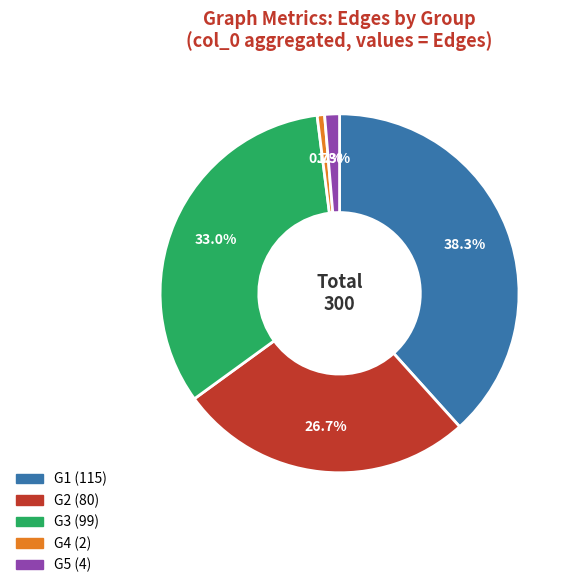

How many slices are in this pie chart?

5